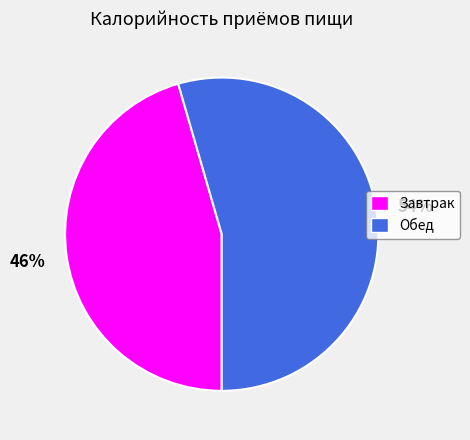

Rank the categories by value from lowest to highest.

Завтрак, Обед